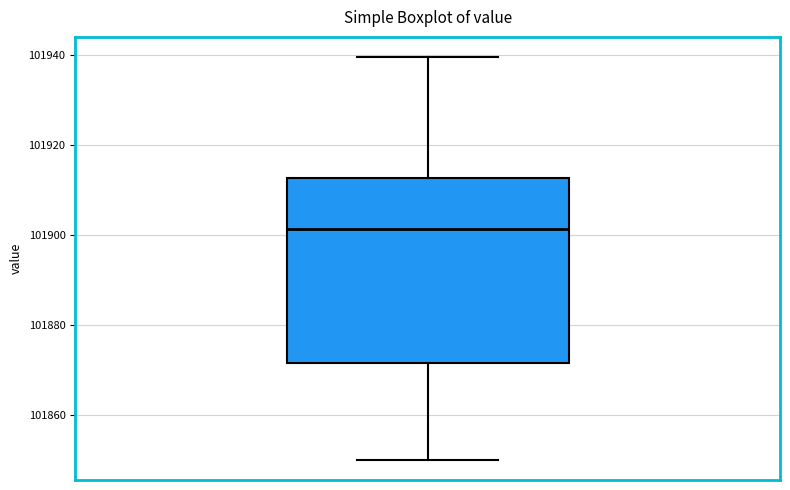

Read this box plot against the y-axis: the position of the median line, the range covered by the box, and the ends of both whiskers. The values are not printed on the chart, so give them approximately, as read against the axis.

median 101902, box 101872 to 101912, whiskers 101850 to 101940